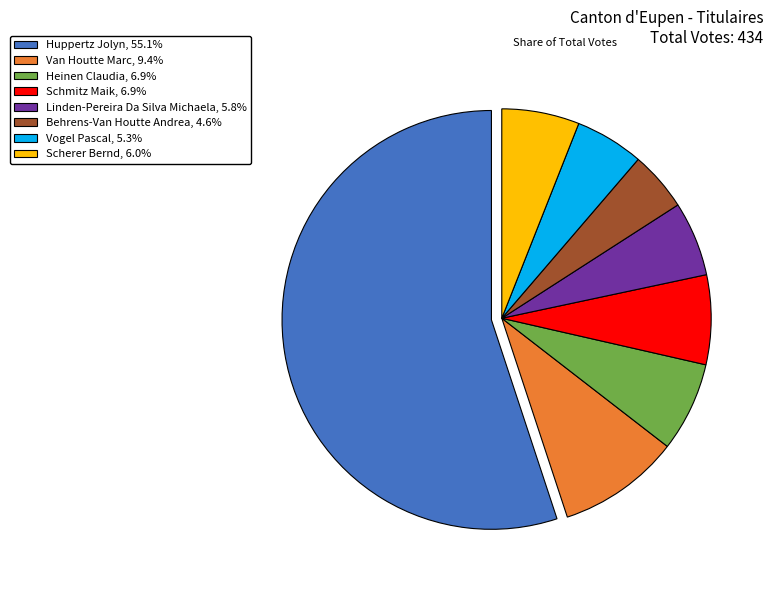

Which slice is the largest?

Huppertz Jolyn